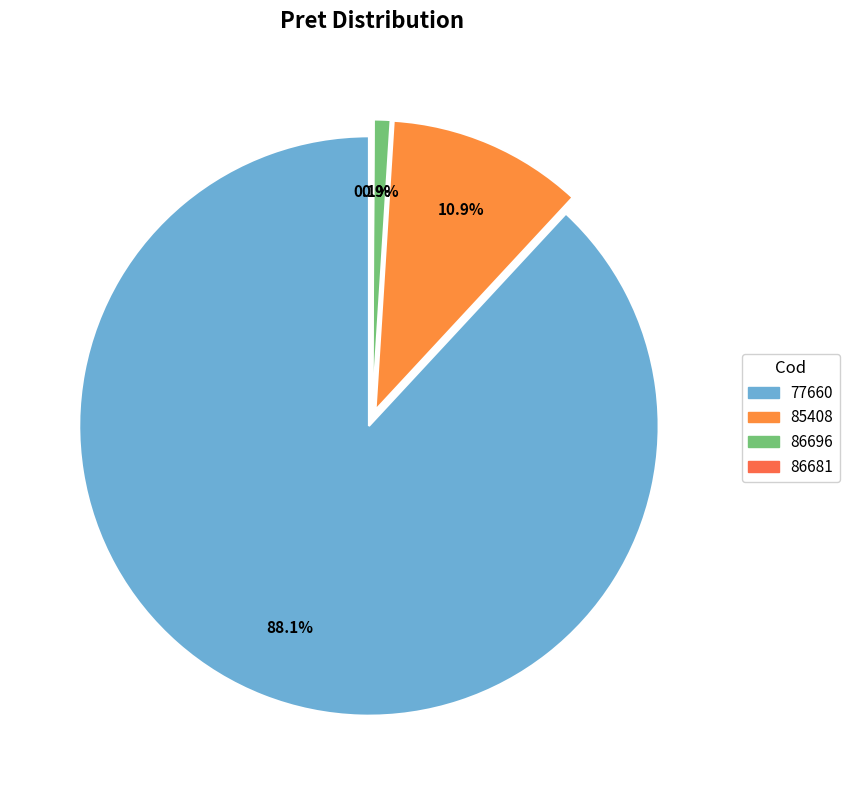

Count the number of slices in the pie.

4